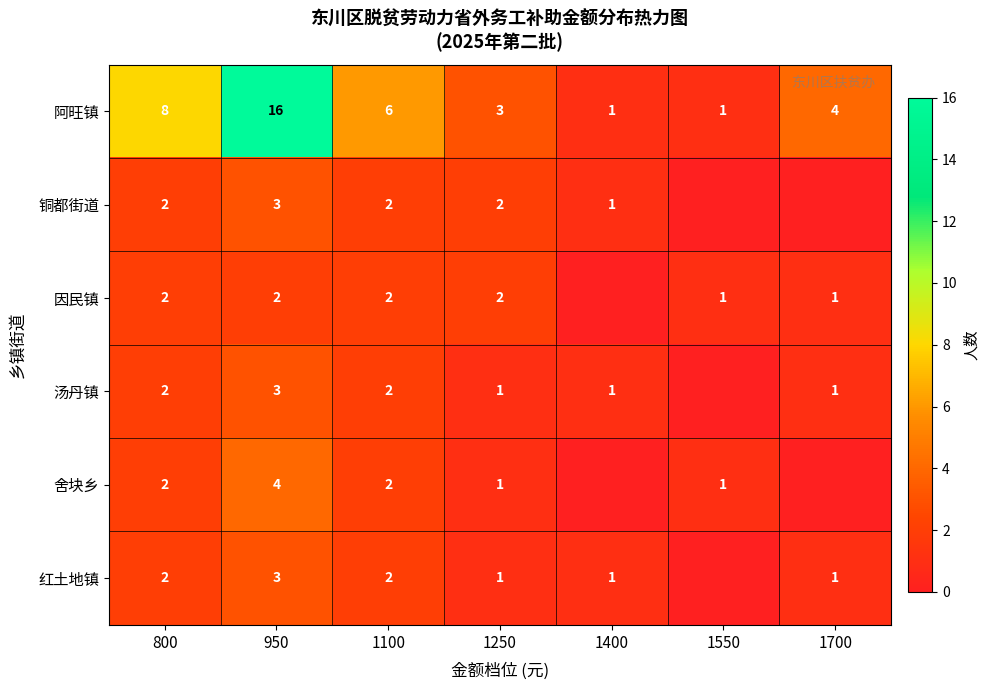

How many data points does each series have?

7